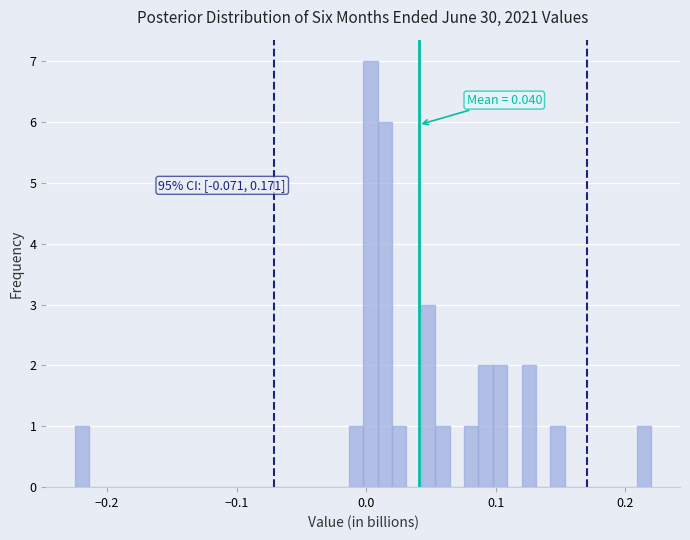

Around what value on the x-axis is the tallest bar? Give the approximate position of its centre, as read against the axis.

0.00